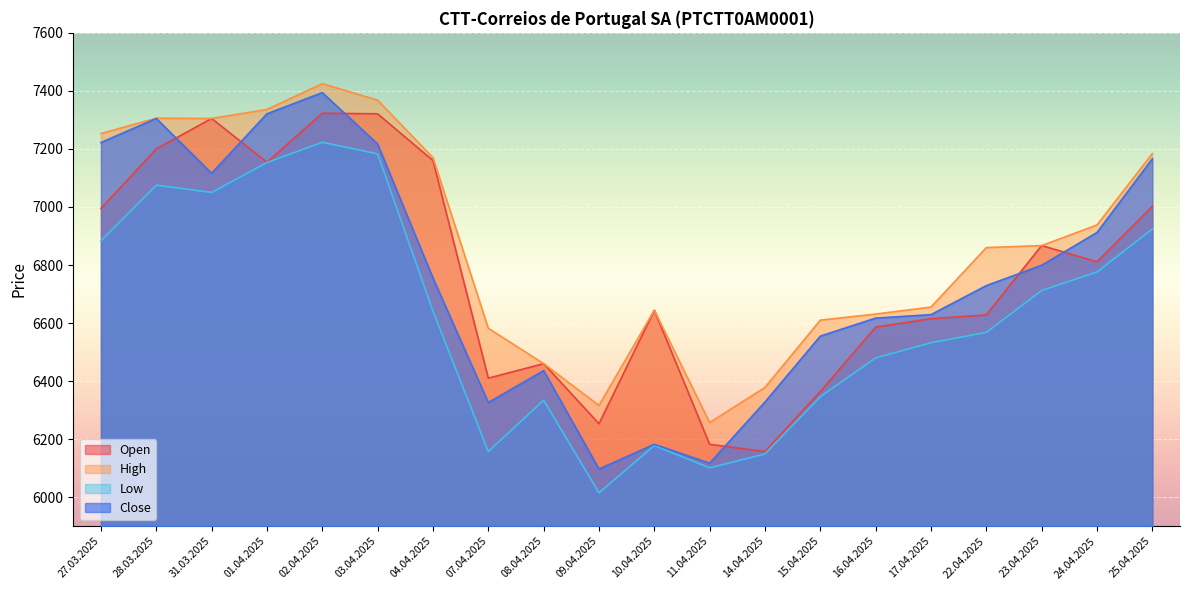

True or false: Open and Close cross at least once.

True